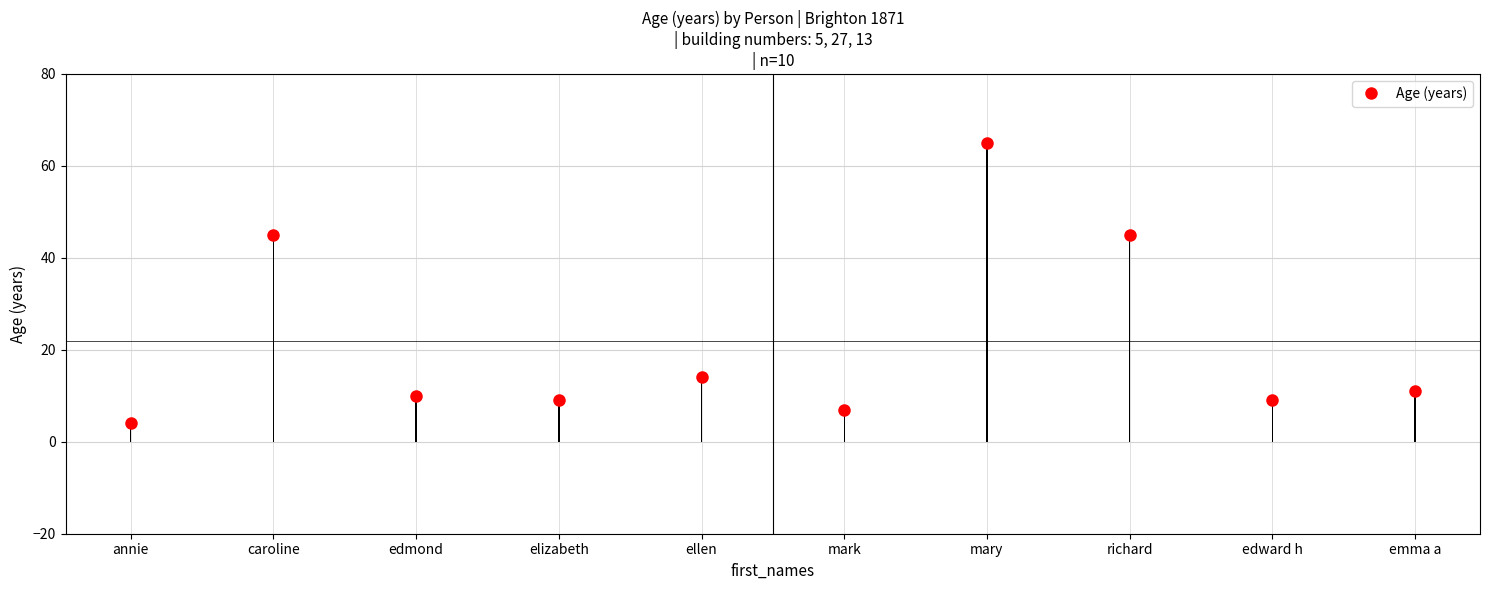

How many bars are there in total?

10